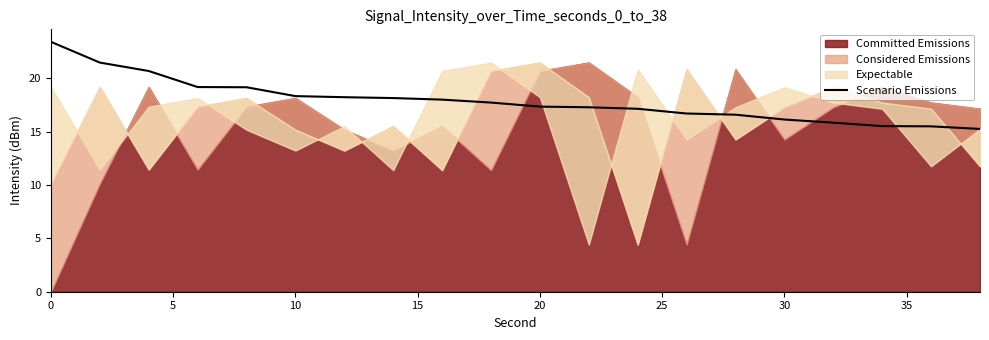

What is the highest value of the Scenario Emissions series?

23.4